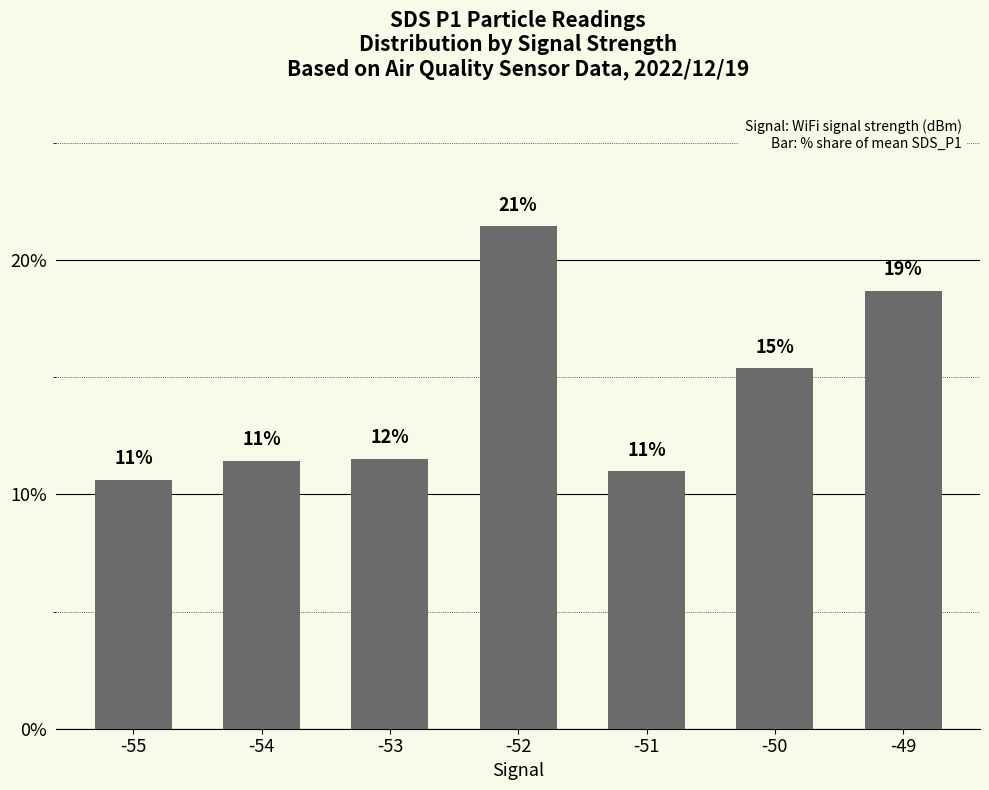

What is the difference between the second highest and minimum values?

0.1